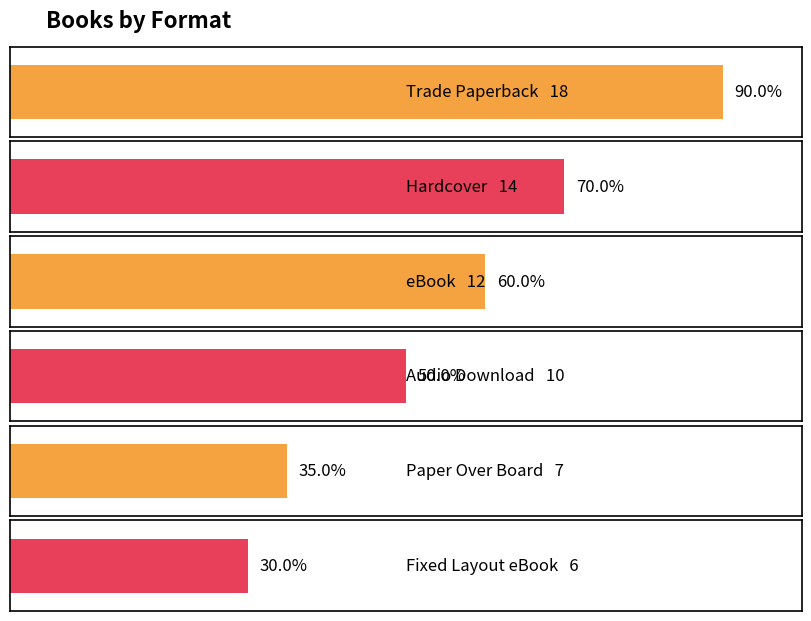

What is the ratio of the value at Hardcover to the value at eBook?

1.2